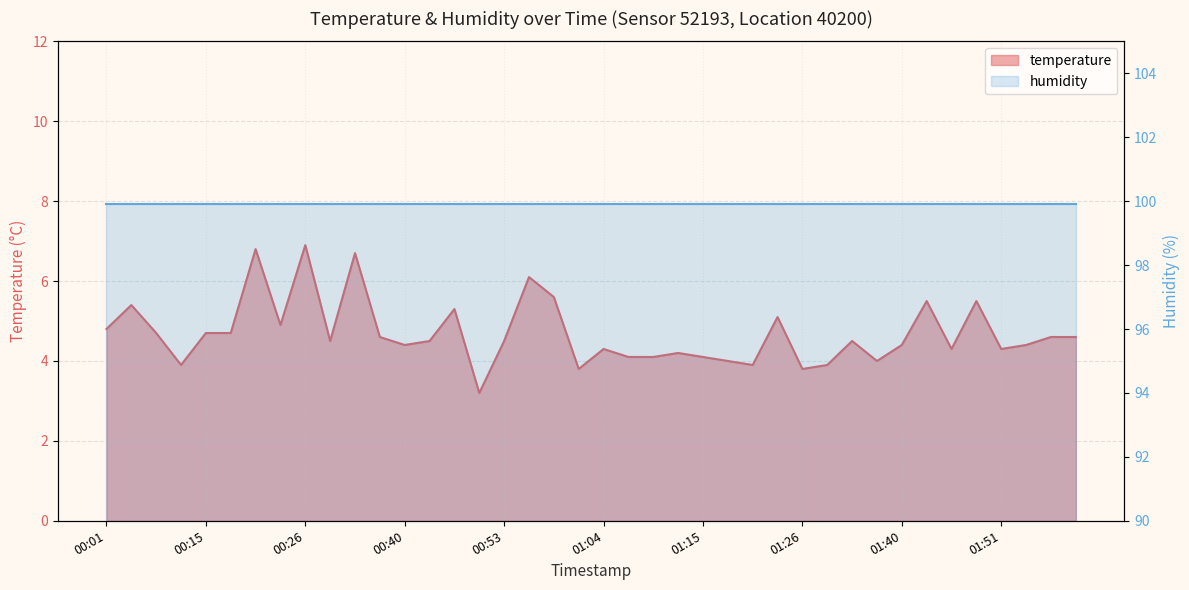

What is the greatest value displayed?

6.9